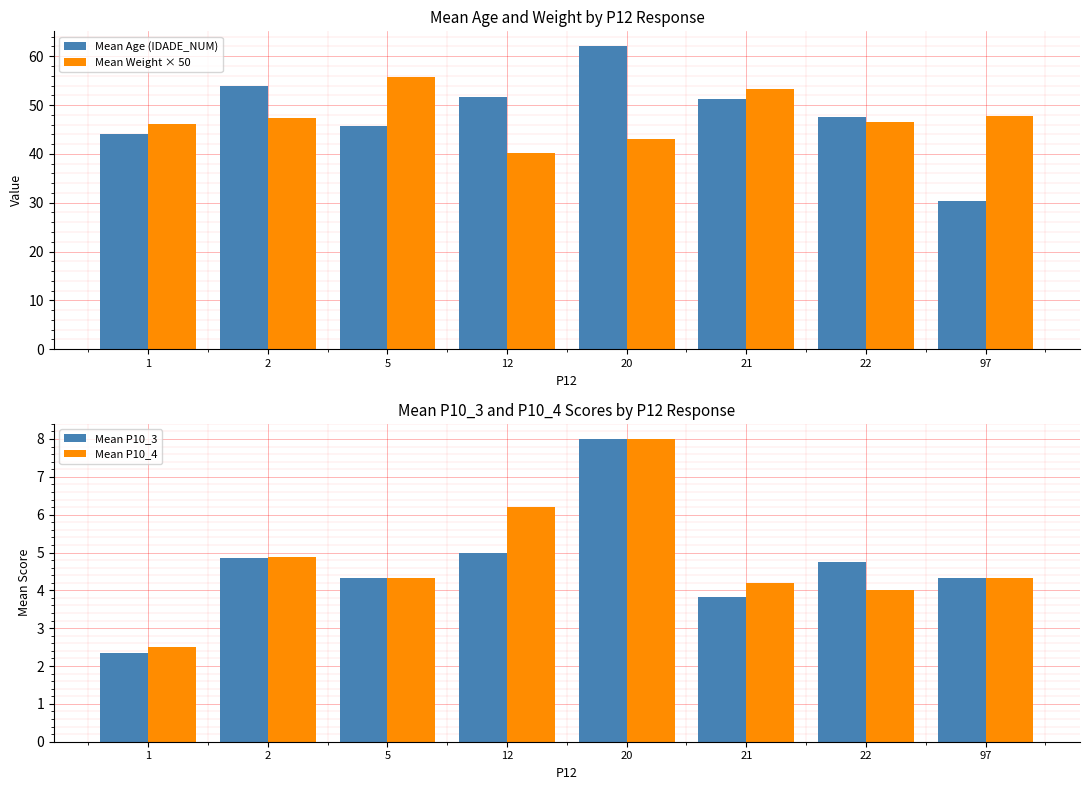

What is the value of the Mean Age (IDADE_NUM) bar at the 8th from the left?

30.3